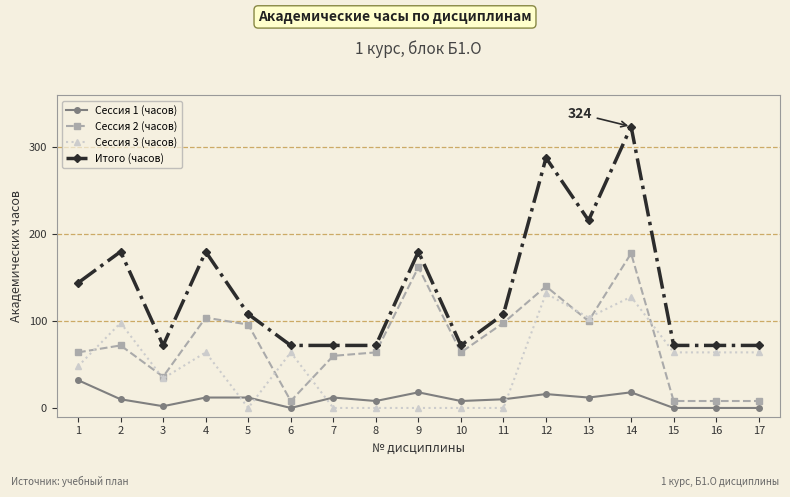

Which category has the highest value in the Сессия 2 (часов) series?

14